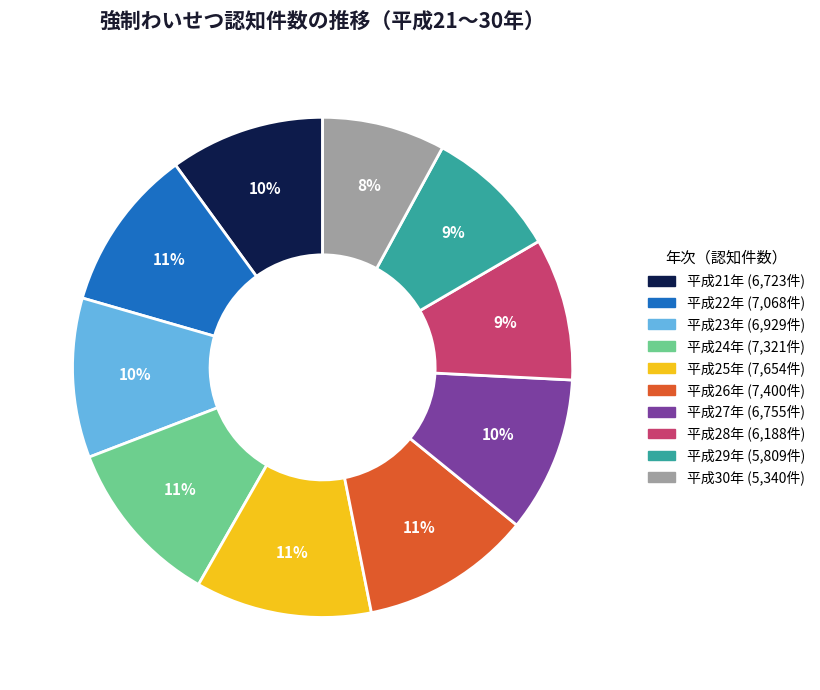

To the nearest percent, what is the difference between the largest and smallest slice percentages?

3%